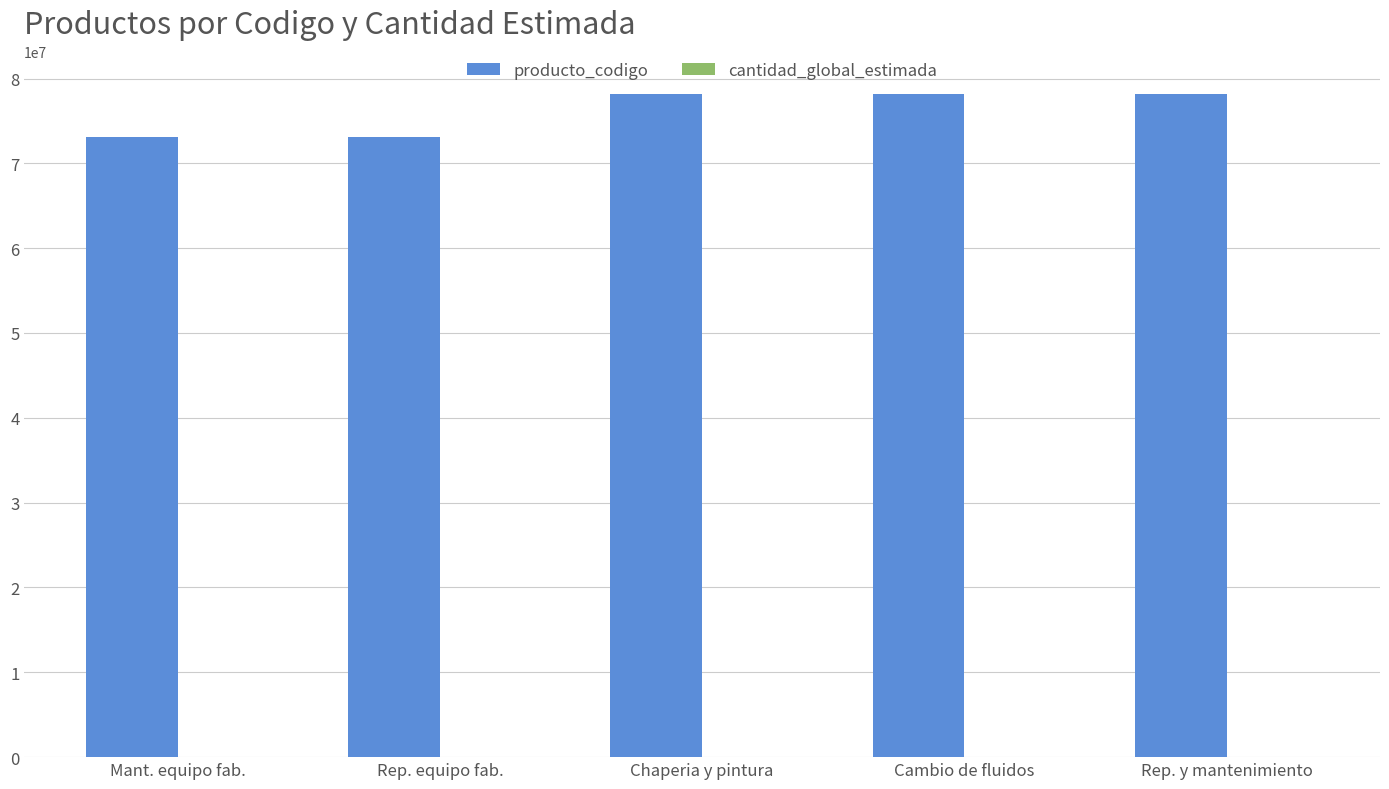

Is it true that producto_codigo equals 78181601 at Chaperia y pintura?

True